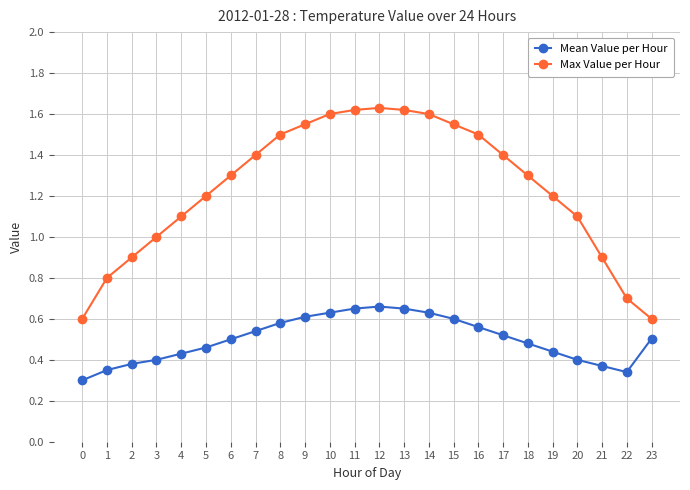

List the series in order of their peak value, lowest first.

Mean Value per Hour, Max Value per Hour